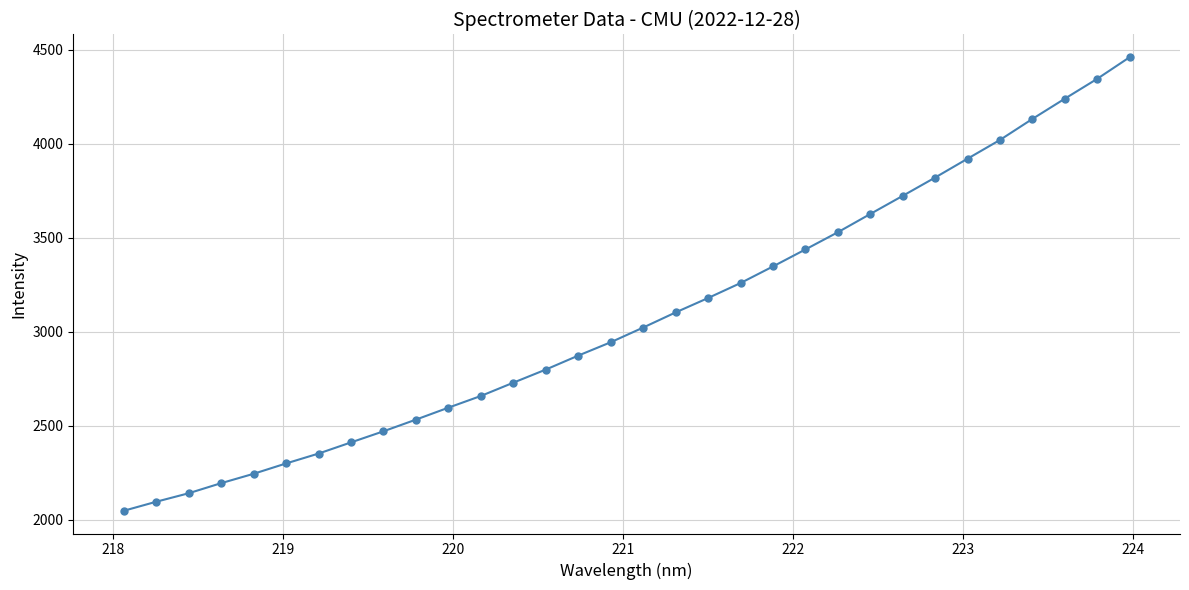

What is the average value?

3080.1